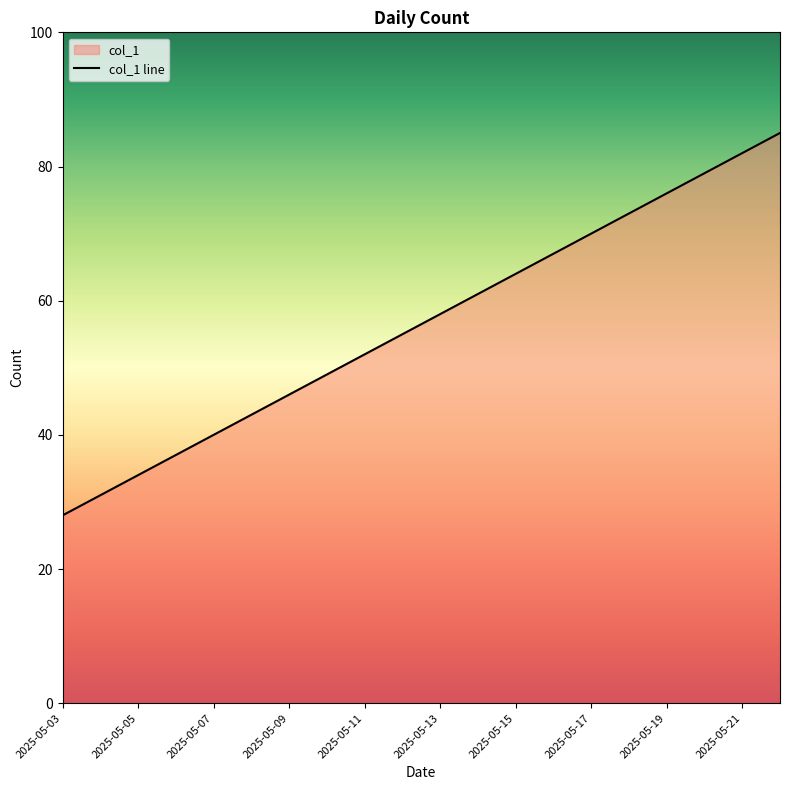

The value at 2025-05-21 is 110. True or false?

False